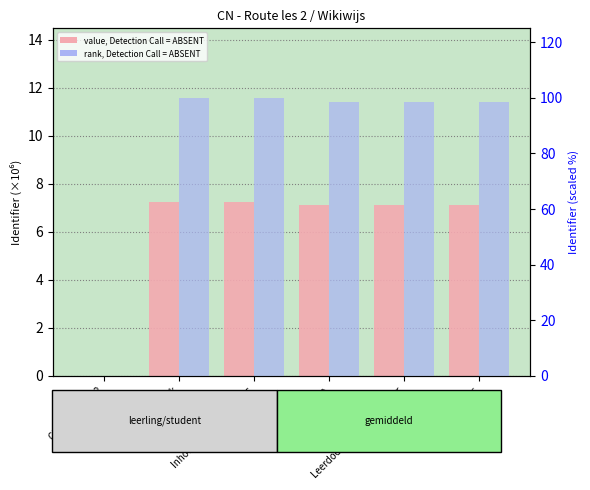

Rank the series by their maximum value, from highest to lowest.

rank, Detection Call = ABSENT, value, Detection Call = ABSENT